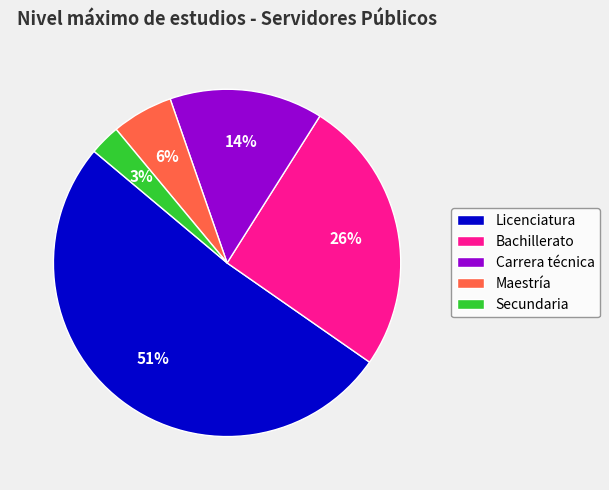

To the nearest percent, what is the average slice percentage?

20%